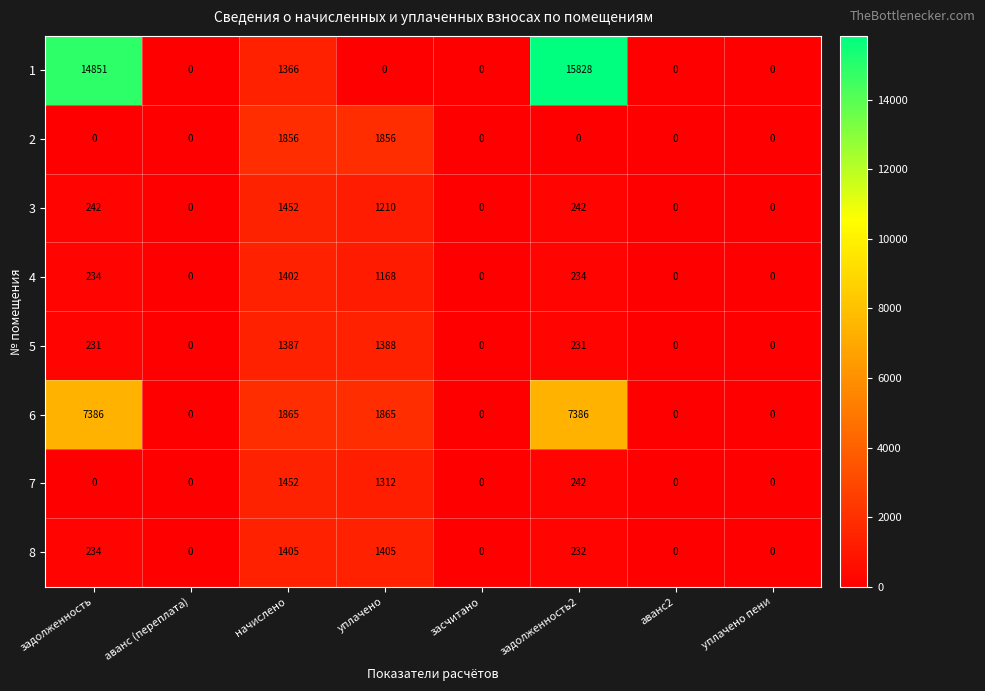

Count the number of categories in the chart.

8